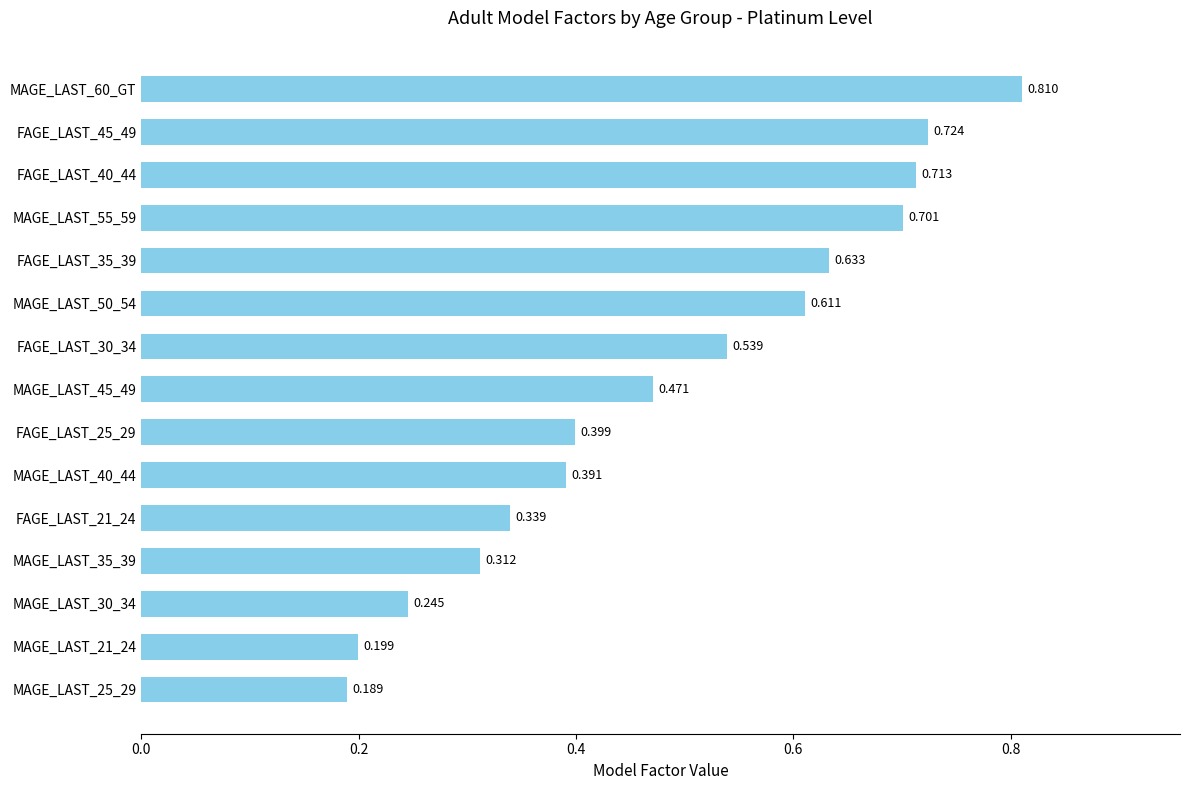

How many bars are there in total?

15